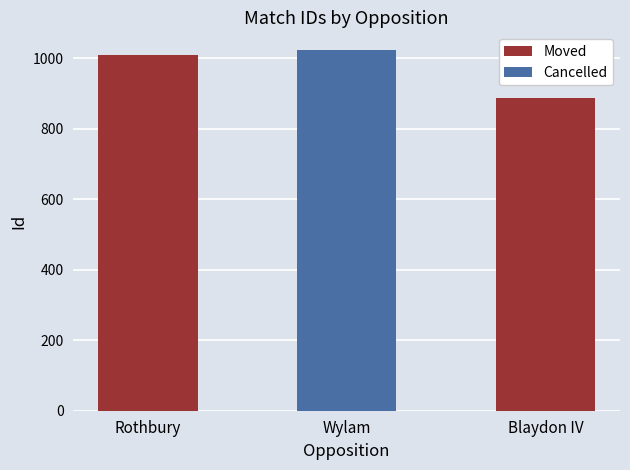

Are the bars grouped side by side (vs. stacked)?

No